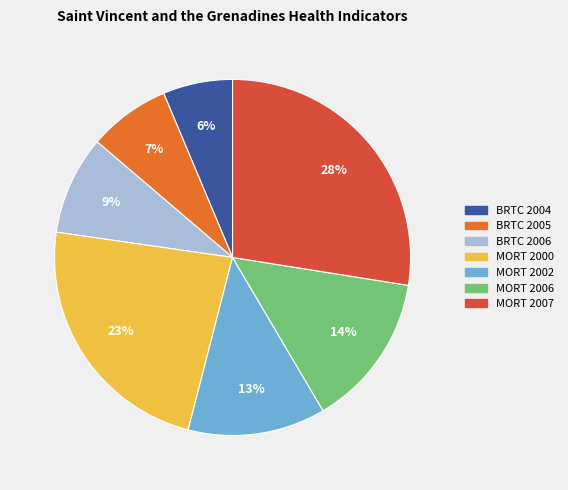

What is the largest slice in the pie chart?

MORT 2007